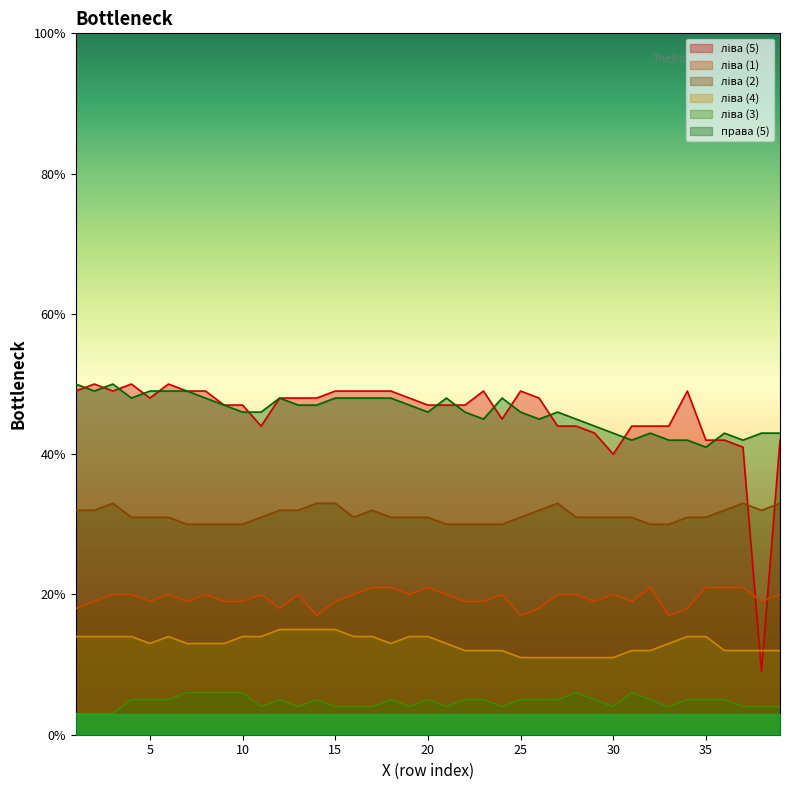

At which category does ліва (4) reach its first local peak?

6